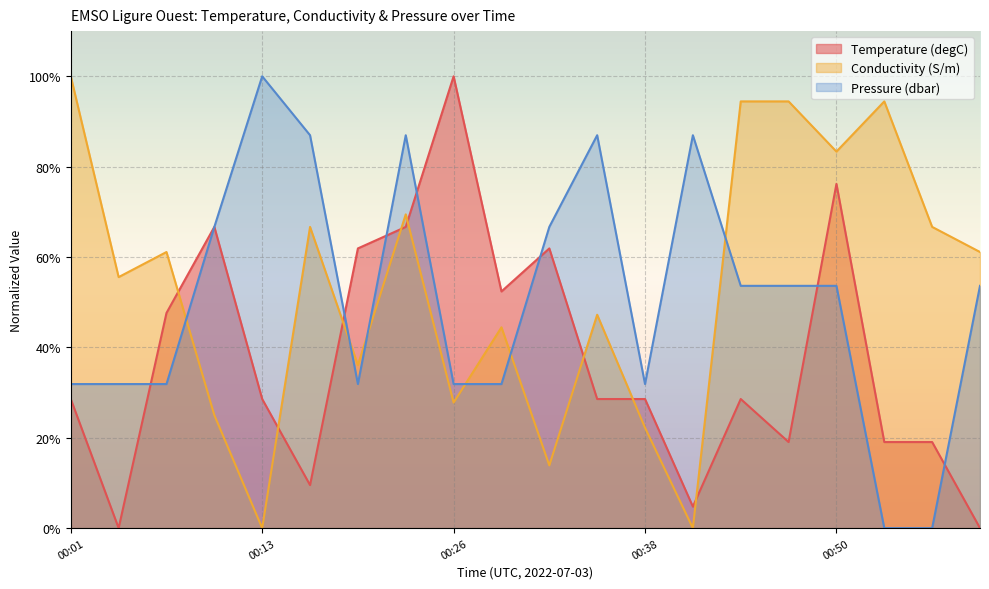

Reading right to left, extract all data points from this chart.

Temperature (degC): 0.0	19.0	19.0	76.2	19.0	28.6	4.8	28.6	28.6	61.9	52.4	100.0	66.7	61.9	9.5	28.6	66.7	47.6	0.0	28.6
Conductivity (S/m): 61.1	66.7	94.4	83.3	94.4	94.4	0.0	22.2	47.2	13.9	44.4	27.8	69.4	36.1	66.7	0.0	25.0	61.1	55.6	100.0
Pressure (dbar): 53.6	0.0	0.0	53.6	53.6	53.6	87.0	31.9	87.0	66.7	31.9	31.9	87.0	31.9	87.0	100.0	66.7	31.9	31.9	31.9